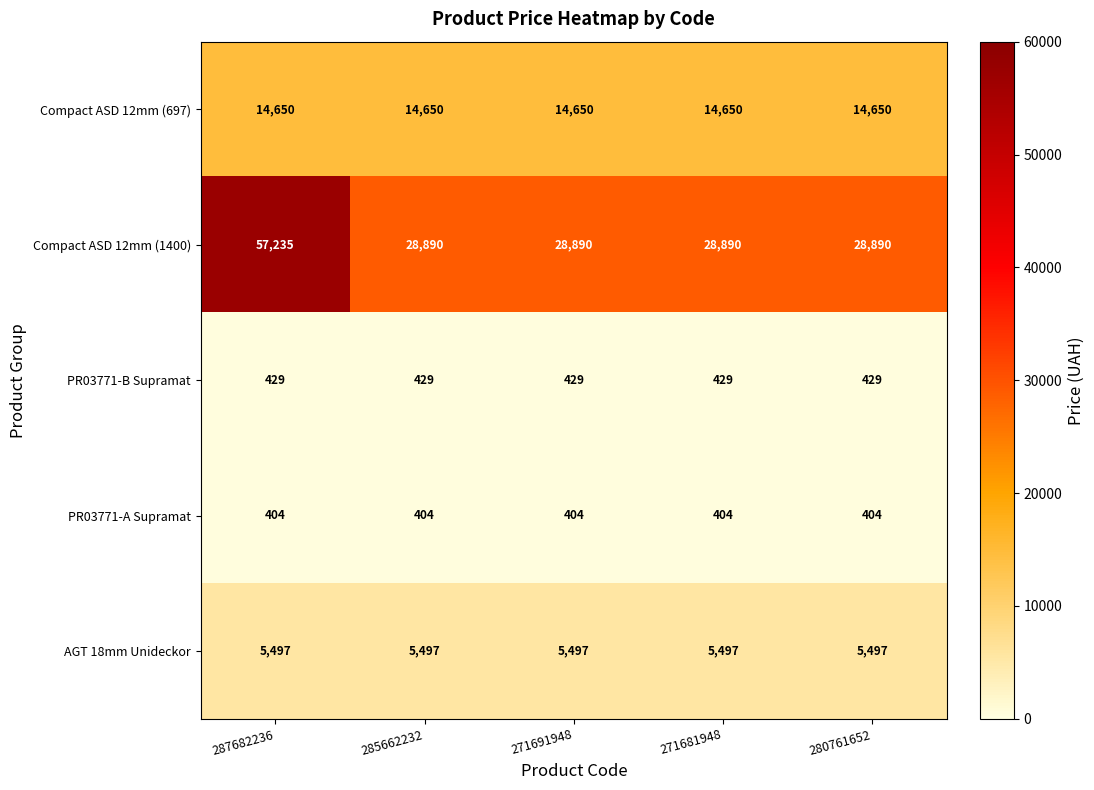

What is the average value of the Compact ASD 12mm (1400) series?

34559